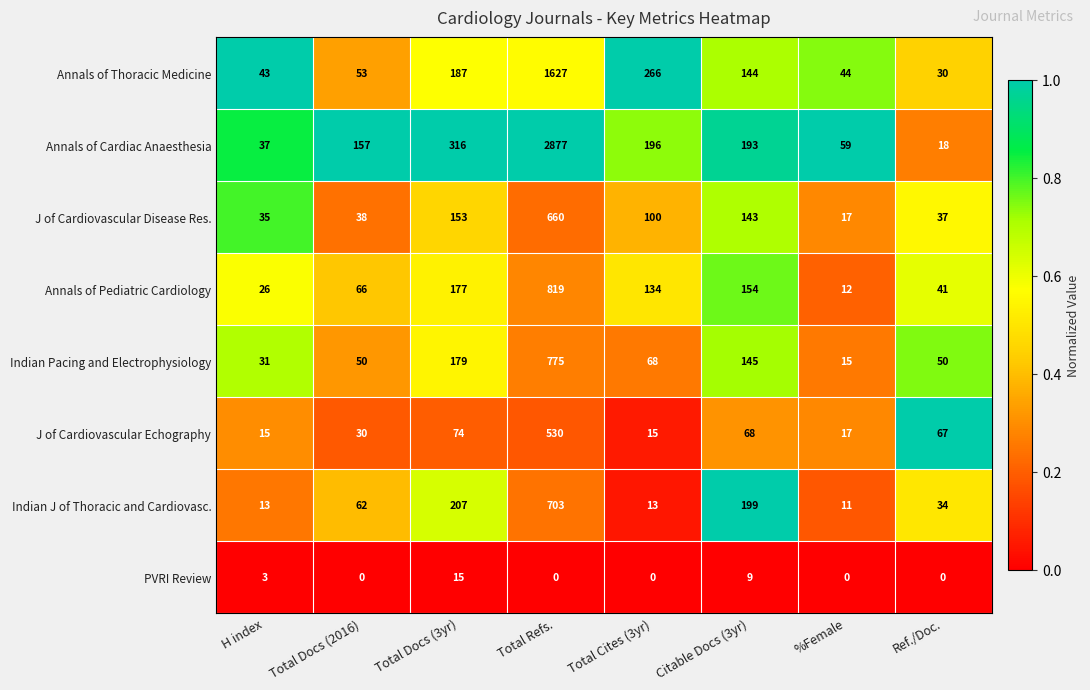

What is the greatest value displayed?

2877